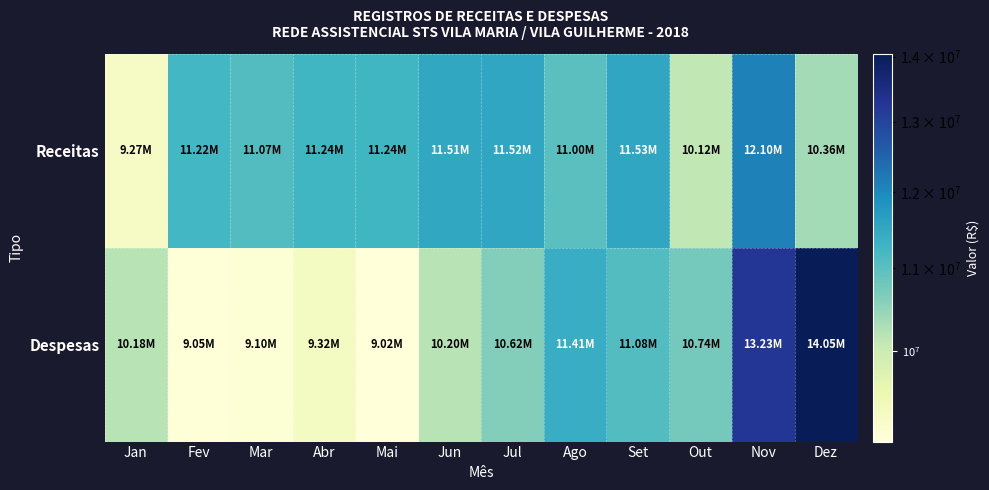

Which series has the largest total across all categories?

Receitas